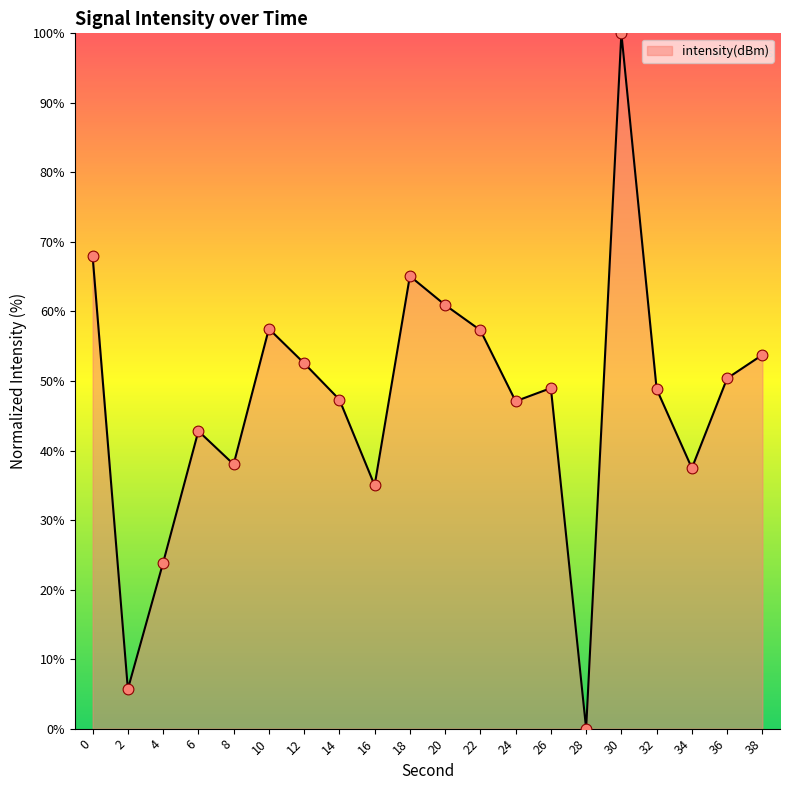

What is the change in value from 12 to 34?

-15.1